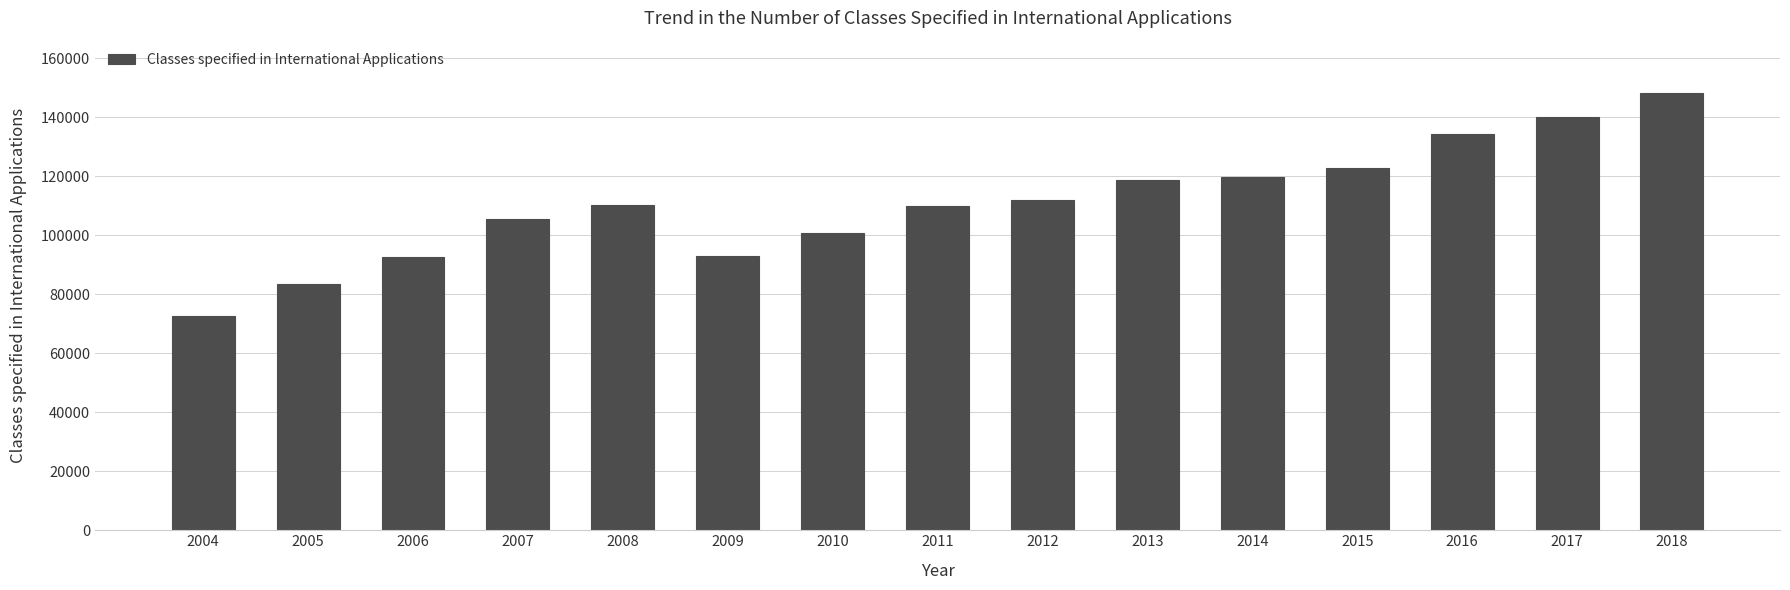

What is the sum of the values at 2005 and 2016?

217764